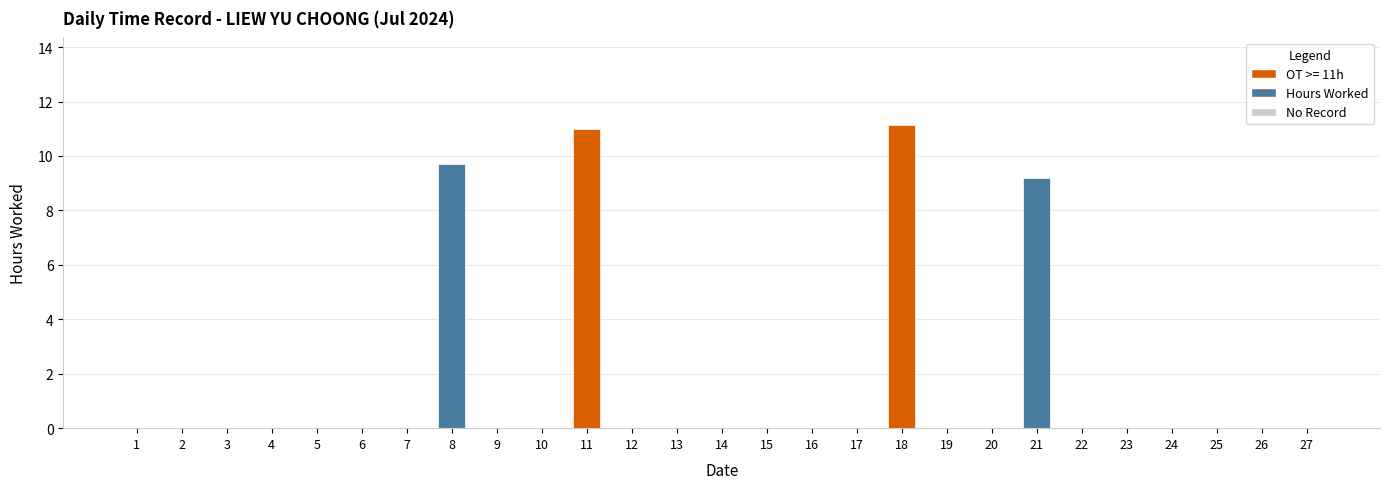

What is the greatest value displayed?

11.1